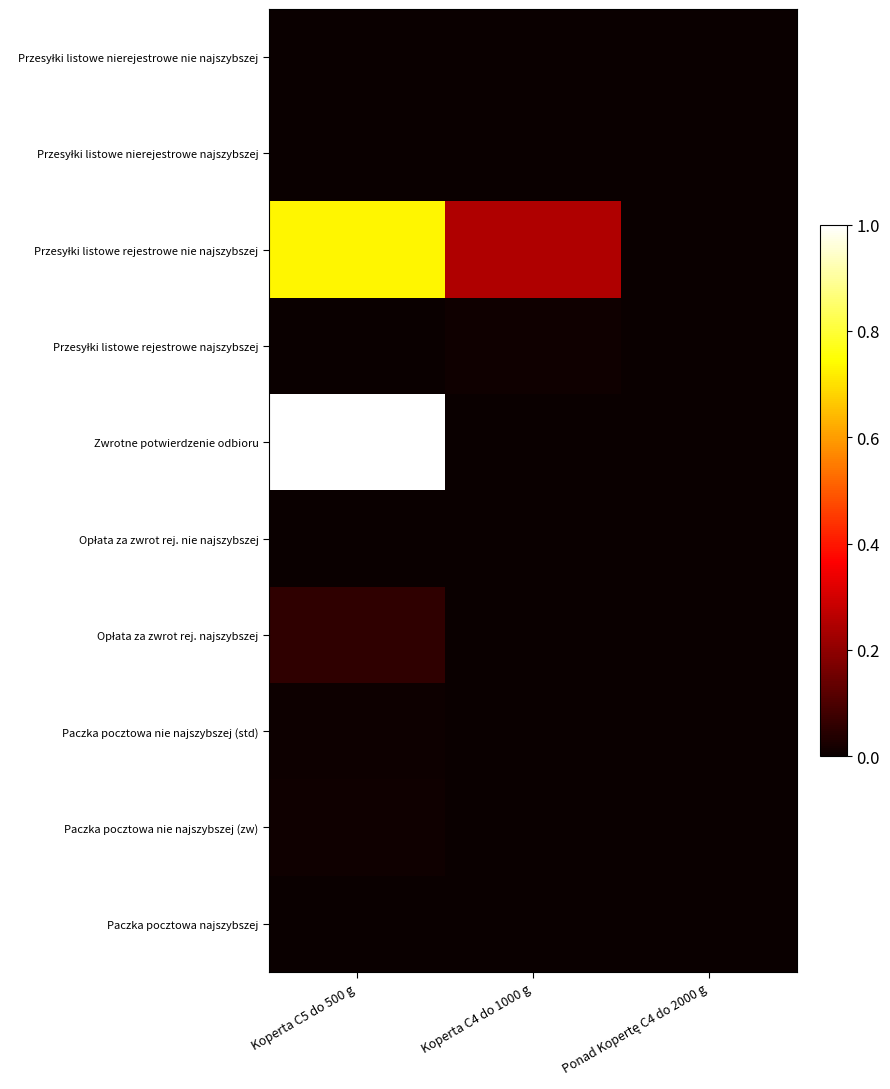

At Koperta C5 do 500 g, list the series in order from smallest to largest.

Przesyłki listowe nierejestrowe najszybszej, Paczka pocztowa najszybszej, Opłata za zwrot rej. nie najszybszej, Przesyłki listowe nierejestrowe nie najszybszej, Przesyłki listowe rejestrowe najszybszej, Paczka pocztowa nie najszybszej (std), Paczka pocztowa nie najszybszej (zw), Opłata za zwrot rej. najszybszej, Przesyłki listowe rejestrowe nie najszybszej, Zwrotne potwierdzenie odbioru